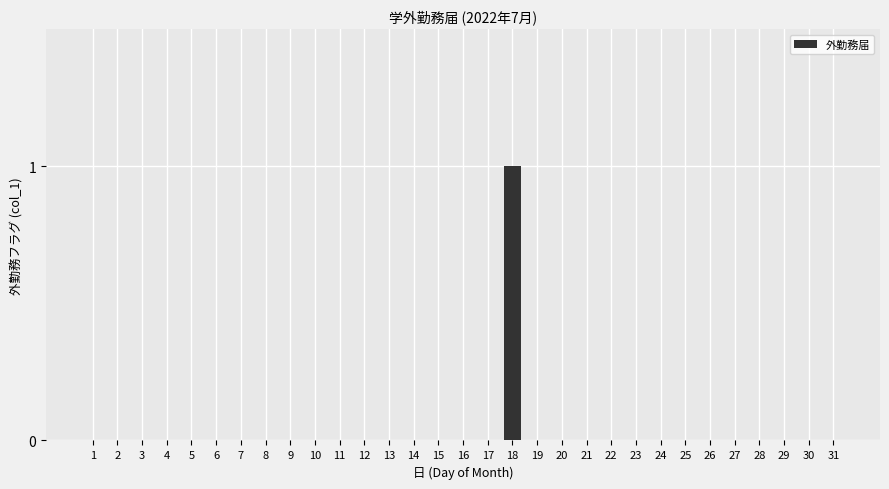

Is it true that the value at 19 is 0?

True